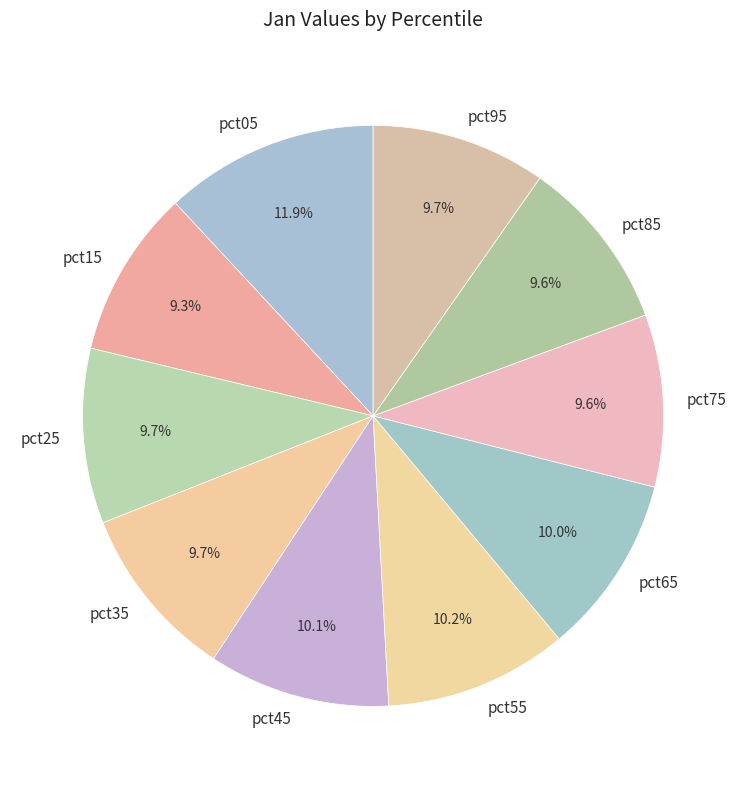

What percentage is the pct95 slice, to the nearest percent?

10%